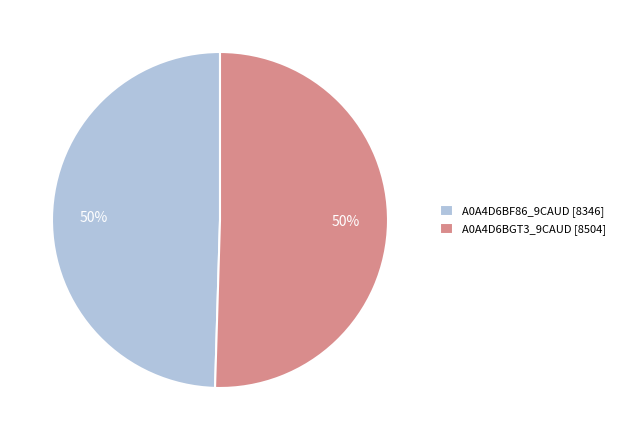

To the nearest percent, what is the average slice percentage?

50%